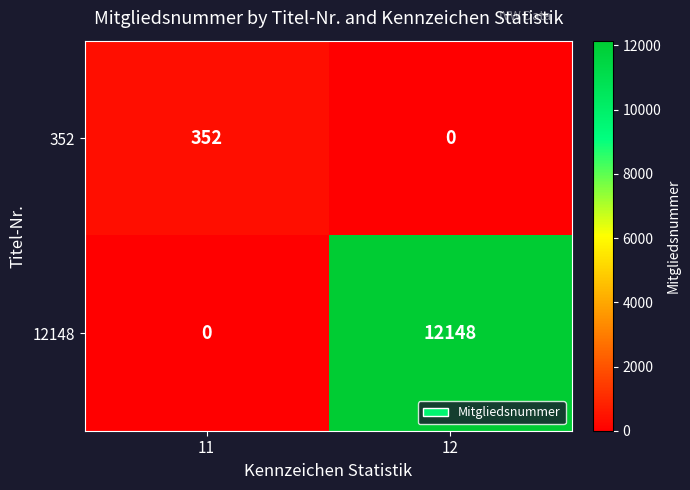

The 352 series shows 352 at 11. True or false?

True